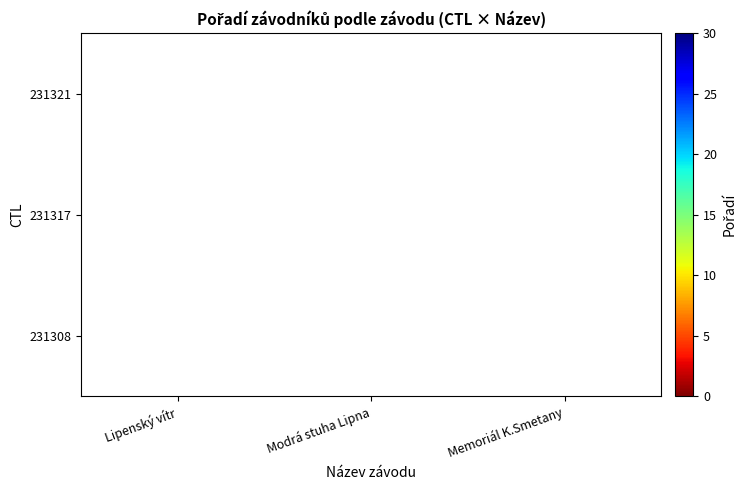

How many values in 231321 are above zero?

1